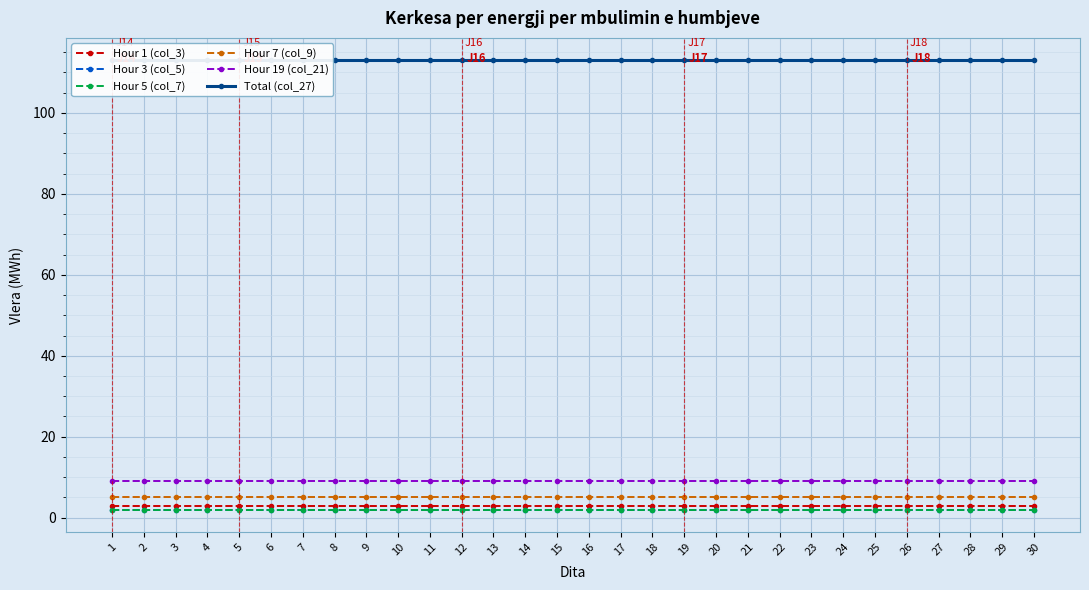

Rank the series at 13 from lowest to highest value.

Hour 3 (col_5), Hour 5 (col_7), Hour 1 (col_3), Hour 7 (col_9), Hour 19 (col_21), Total (col_27)